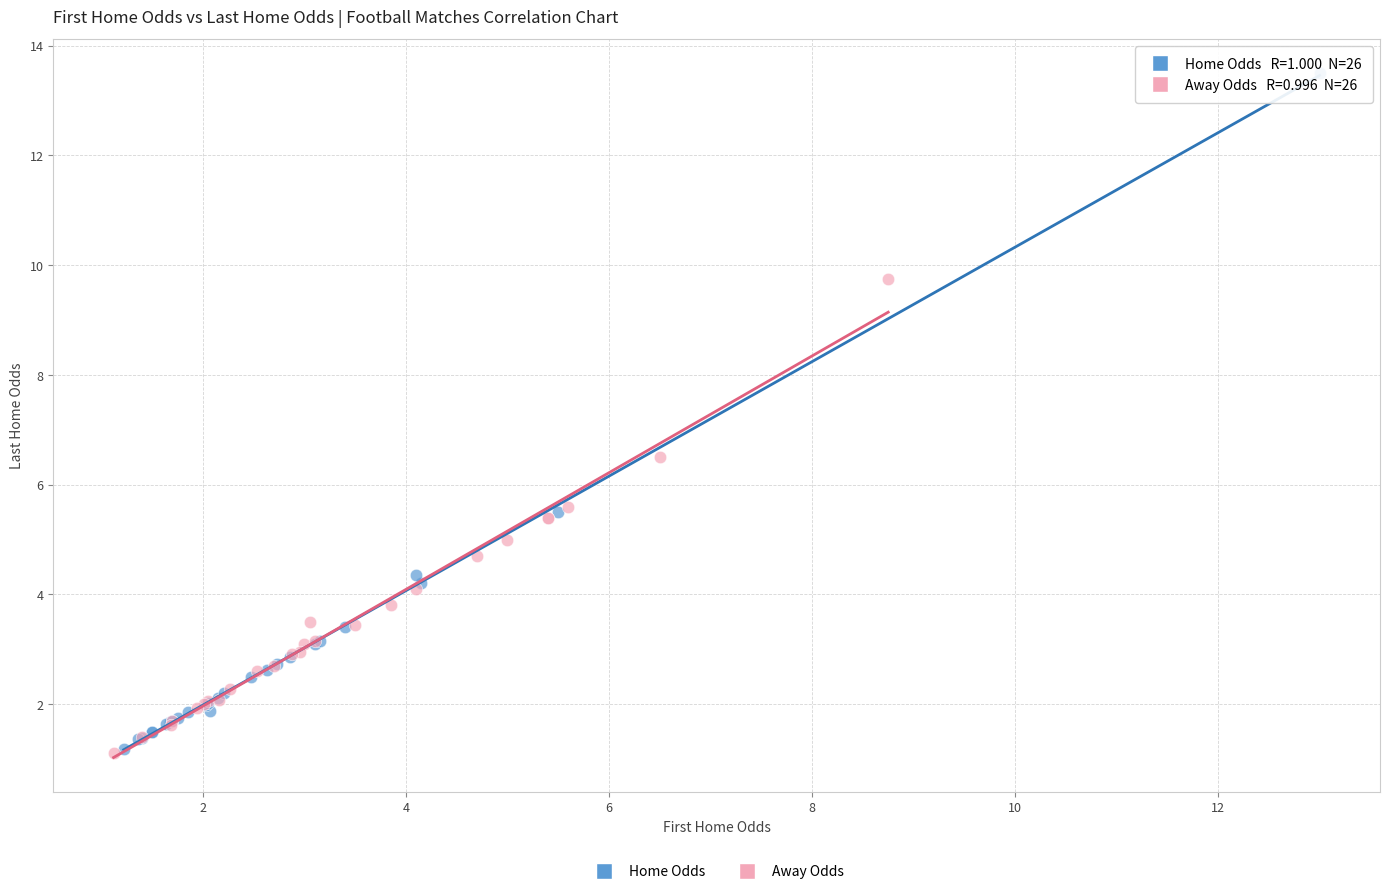

Which series contains the highest Y value?

Home Odds